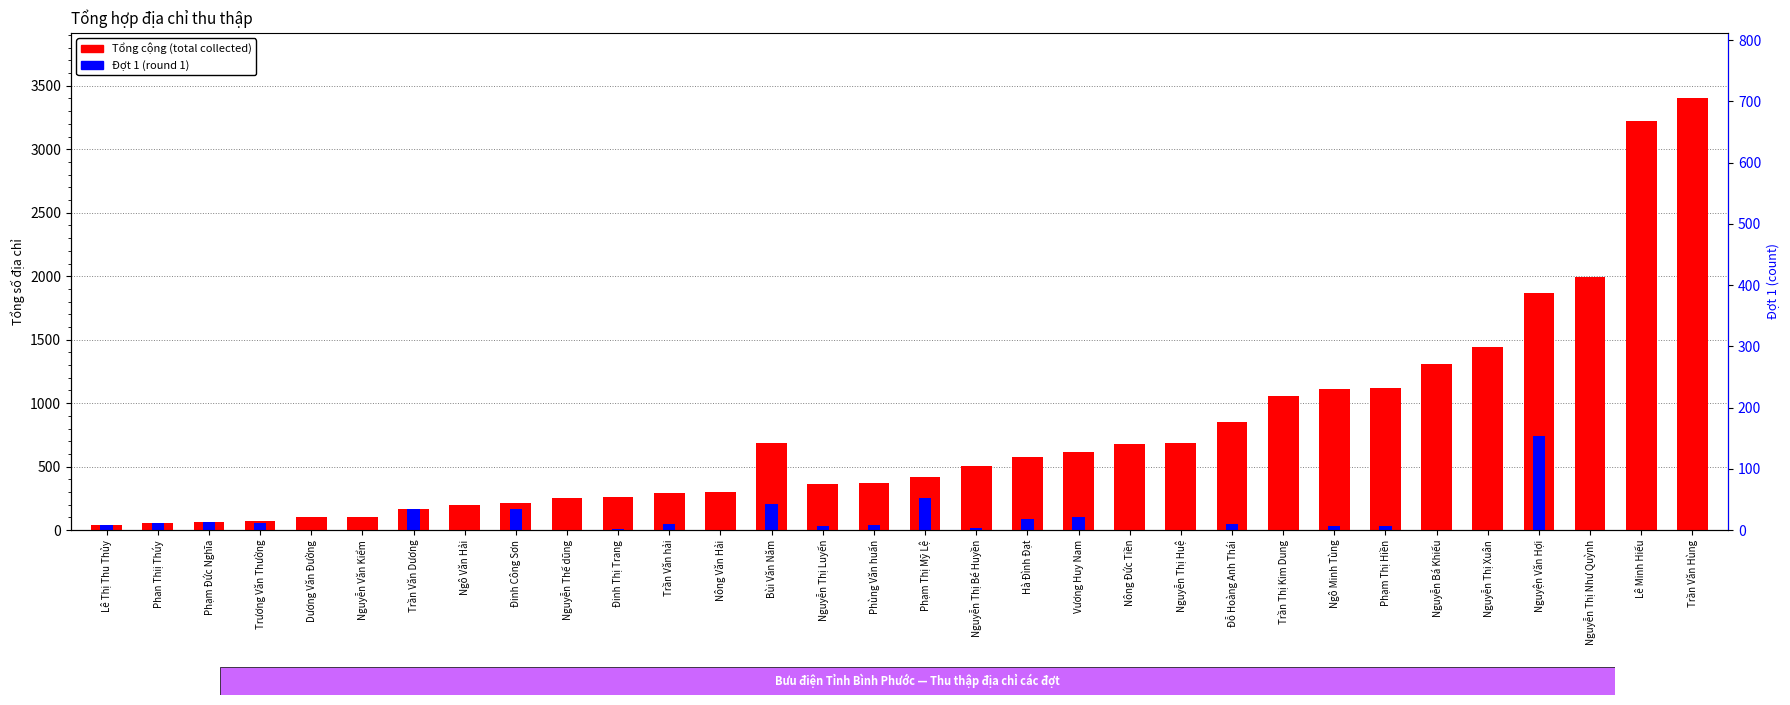

At which category is the sum across all series the highest?

Trần Văn Hùng